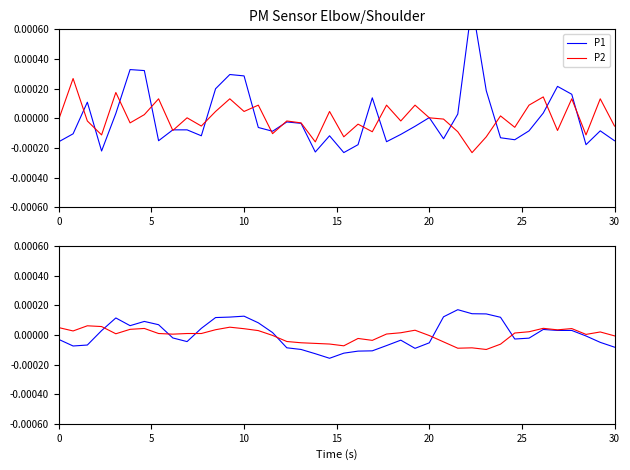

How many positive values does the P2 series have?

25